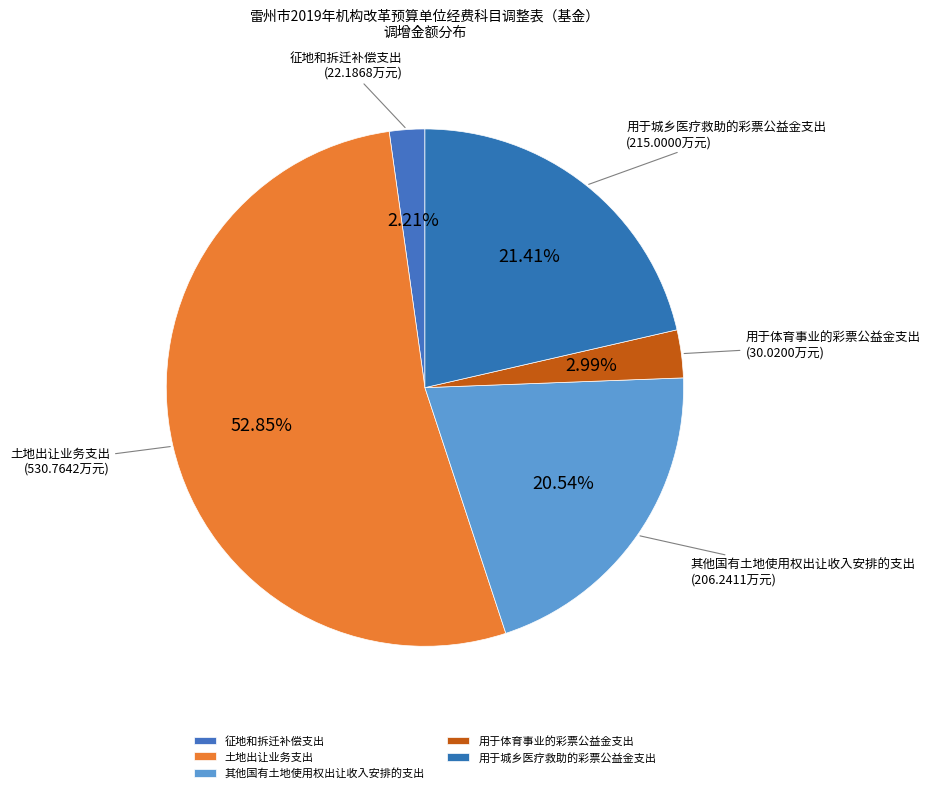

Rank the categories by value from highest to lowest.

土地出让业务支出, 用于城乡医疗救助的彩票公益金支出, 其他国有土地使用权出让收入安排的支出, 用于体育事业的彩票公益金支出, 征地和拆迁补偿支出